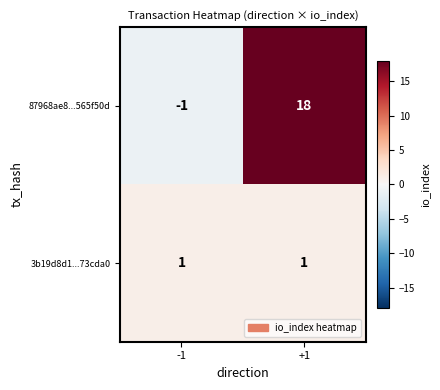

Which series has the largest range (max minus min)?

87968ae8...565f50d